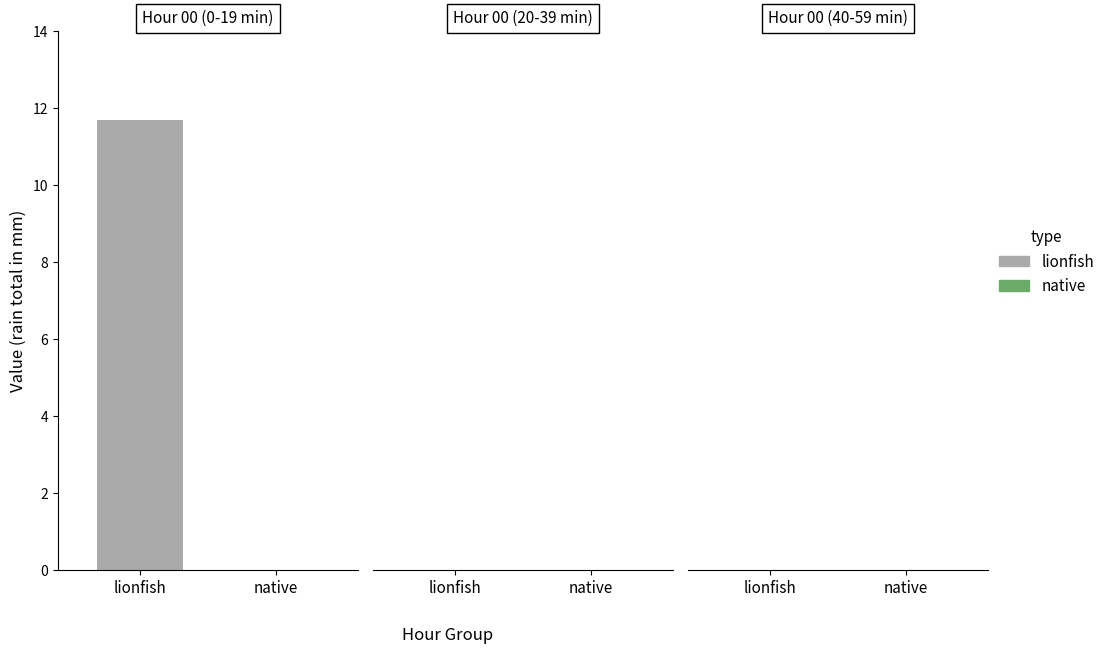

Where is native nearest to the value 0?

Hour 0